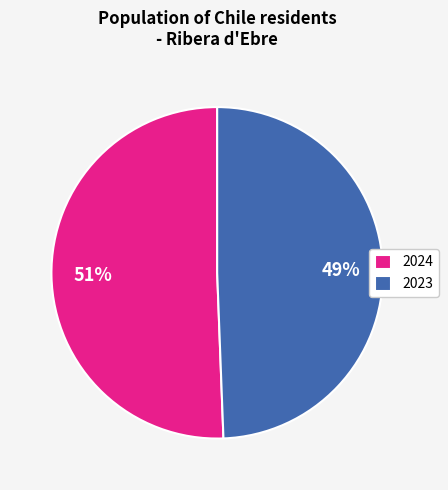

Is it true that 2023 is 49% of the pie?

True